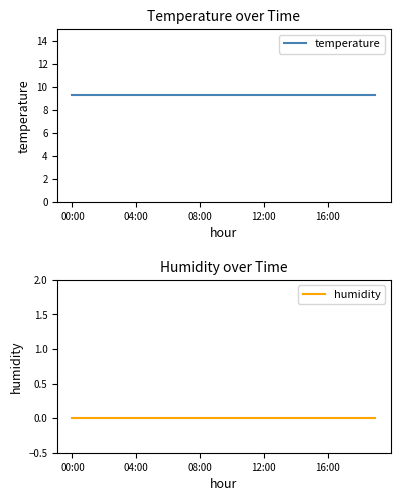

What position from the left is 04:00?

5